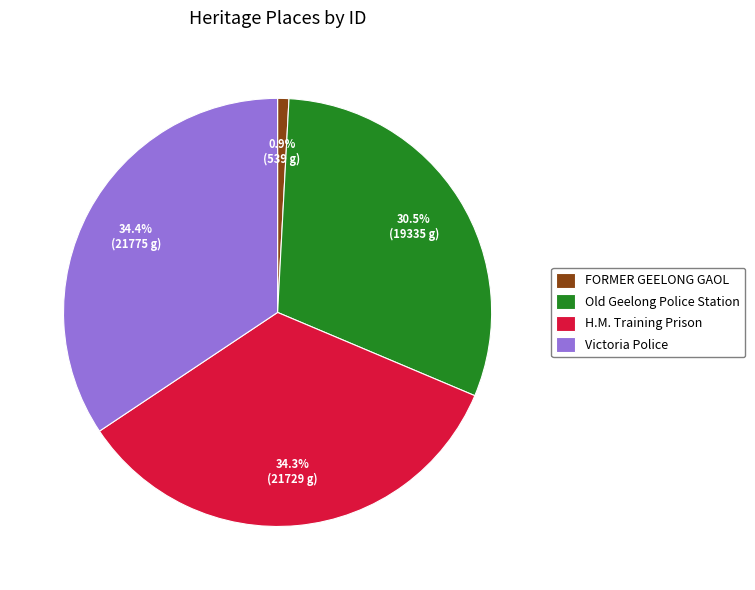

To the nearest percent, what is the average slice percentage?

25%